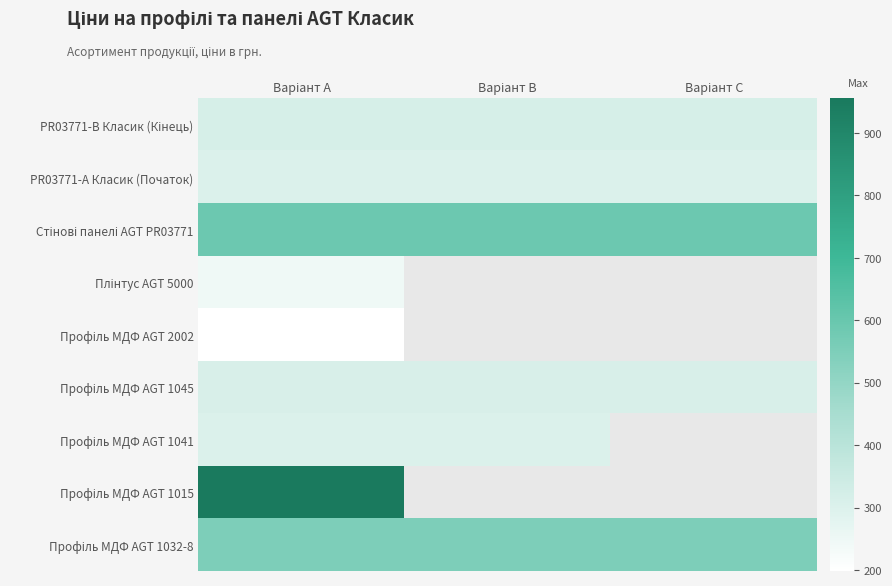

What is the lowest value of the PR03771-B Класик (Кінець) series?

317.9